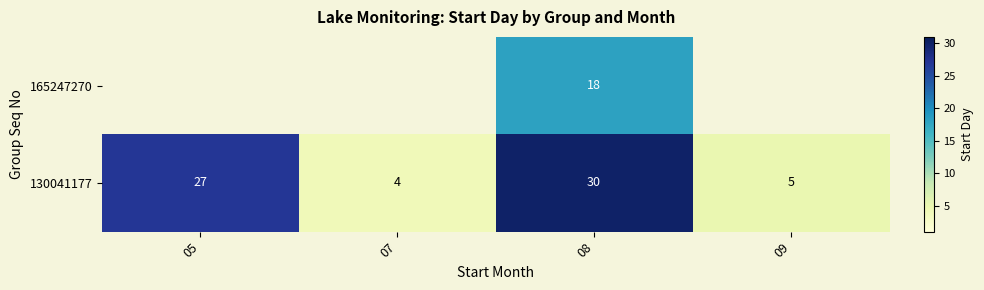

How many data points in 130041177 are less than 27?

2